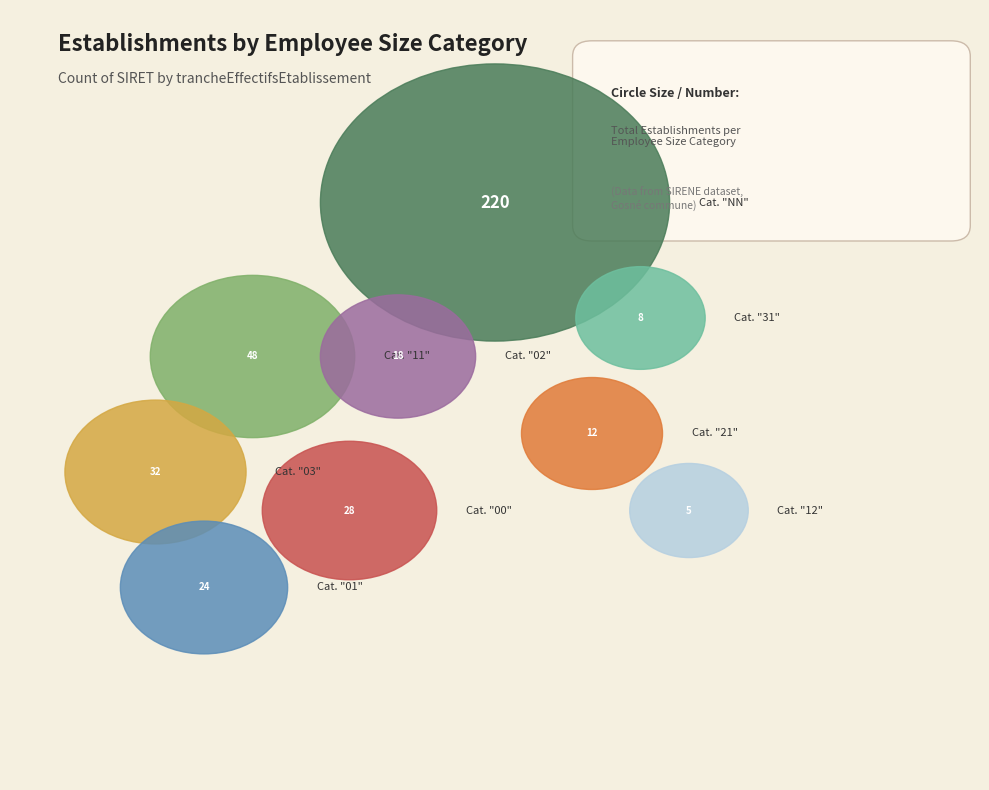

Rank the categories by value from highest to lowest.

NN, 11, 03, 00, 01, 02, 21, 31, 12